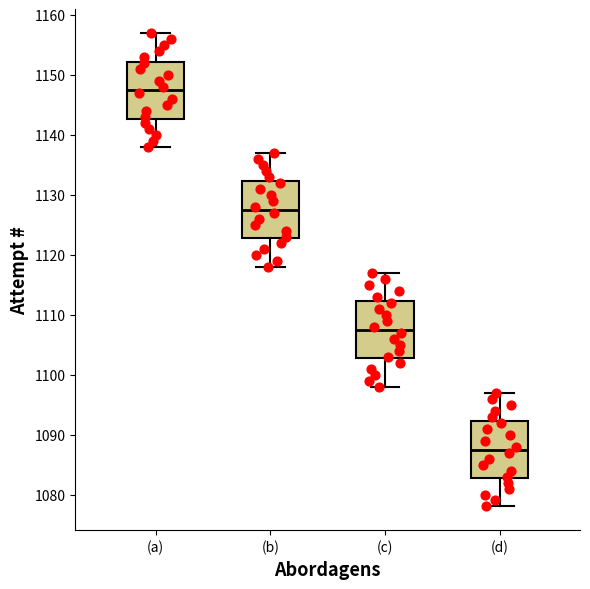

Where does the median line of the box for (a) sit on the y-axis? The values are not printed on the chart, so give them approximately, as read against the axis.

1148